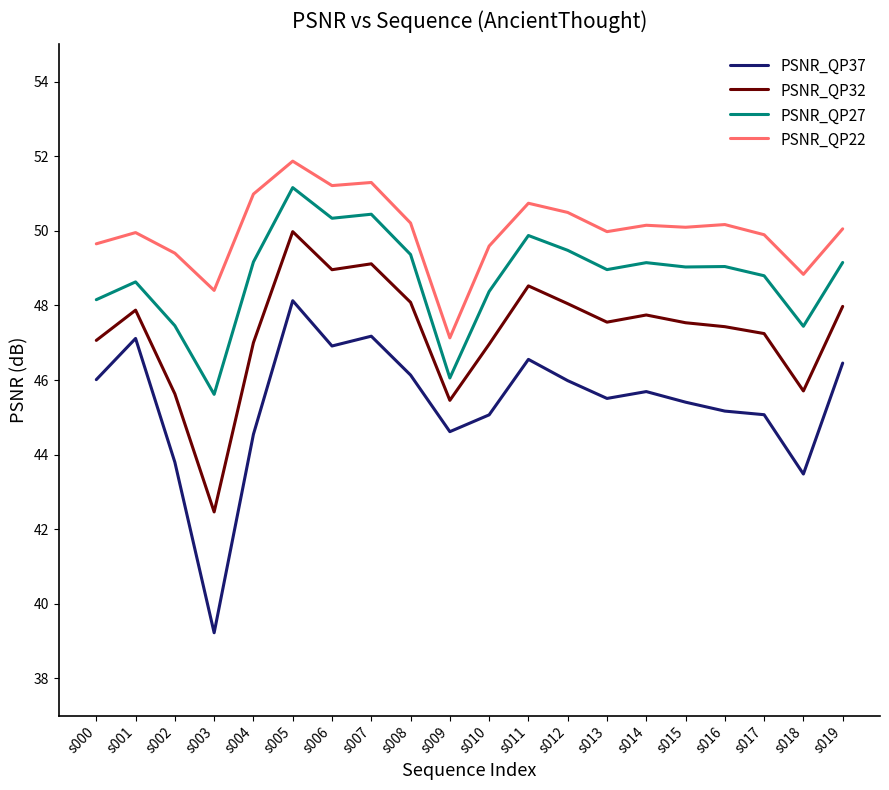

What are all the series names shown in the legend?

PSNR_QP37, PSNR_QP32, PSNR_QP27, PSNR_QP22